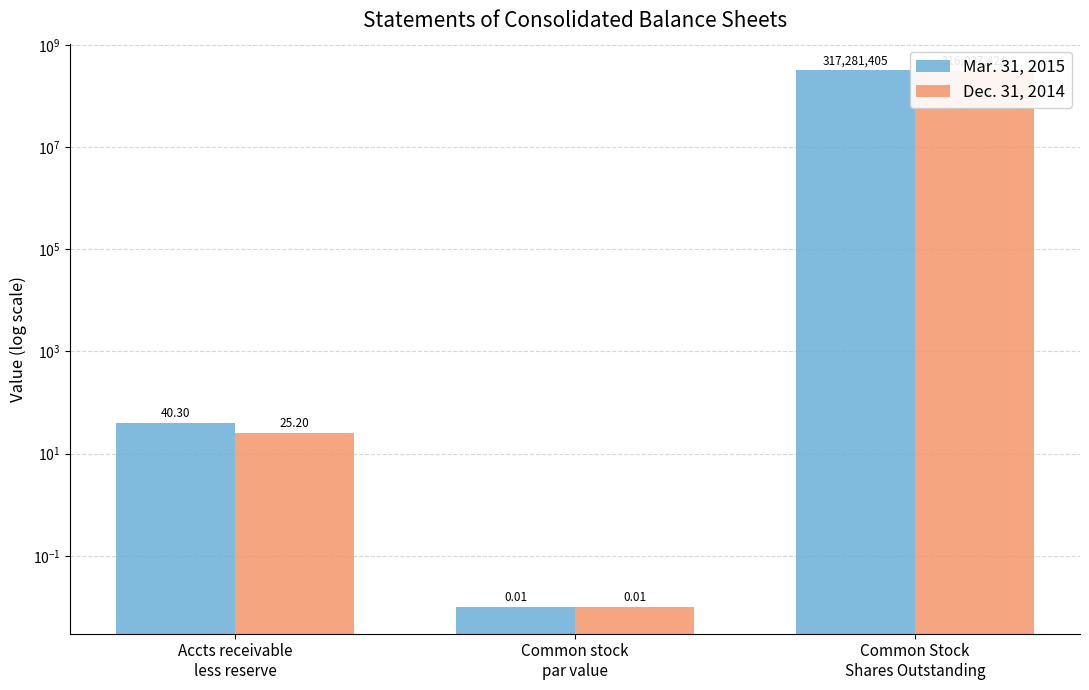

Is it true that Dec. 31, 2014 equals 0.0 at Common stock
par value?

False